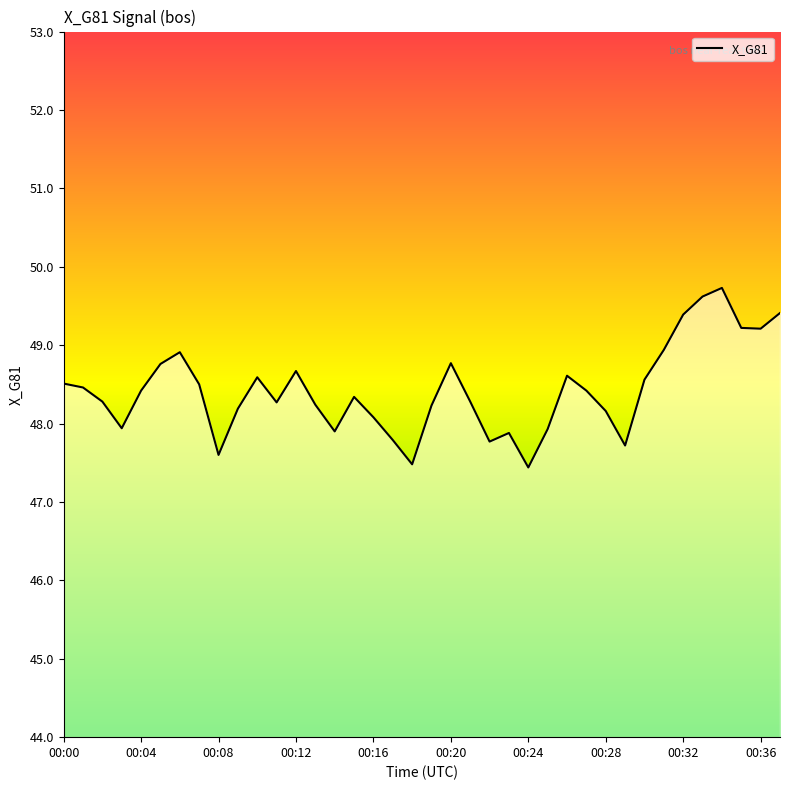

What is the difference between the maximum and minimum values?

2.3